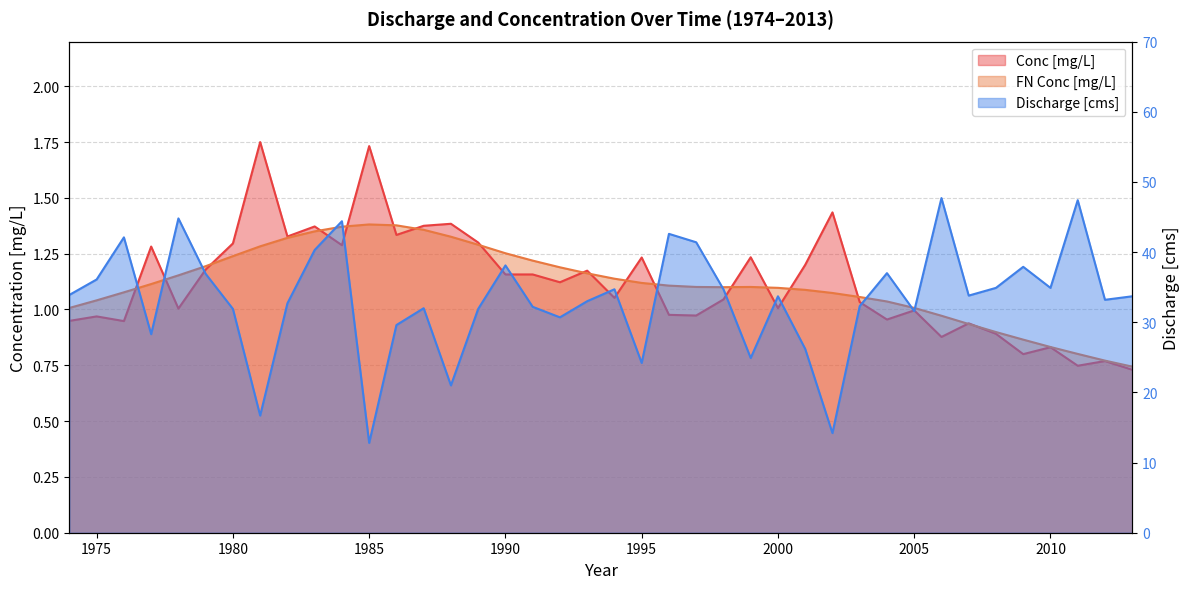

How many values in the Discharge [cms] series are below 33?

17